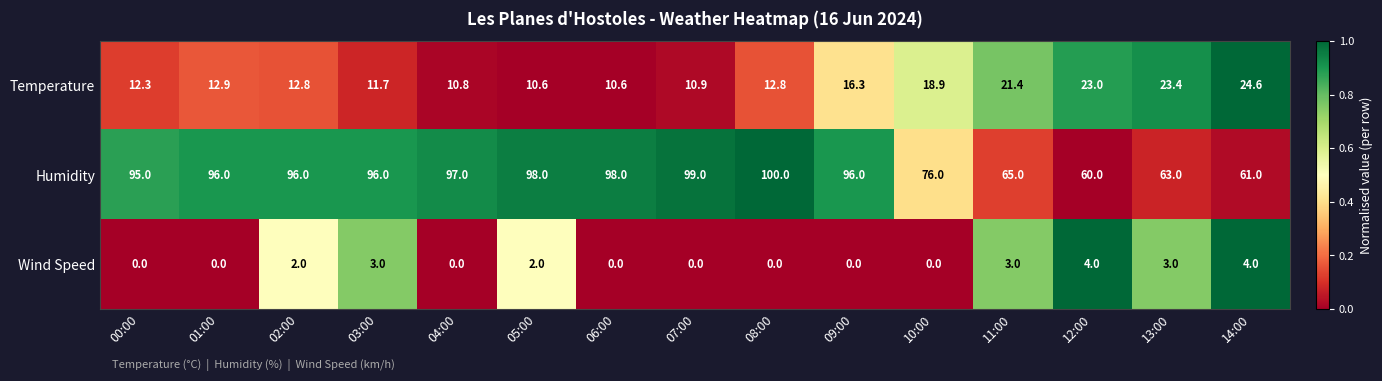

What is the total value across all series at 05:00?

110.6